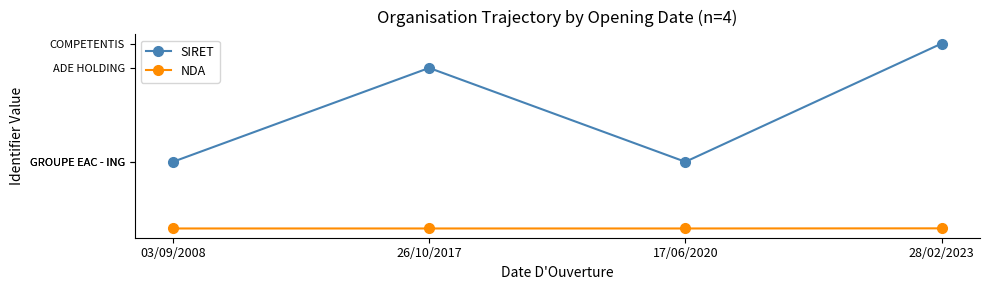

Is this an area chart (filled region under the line)?

No